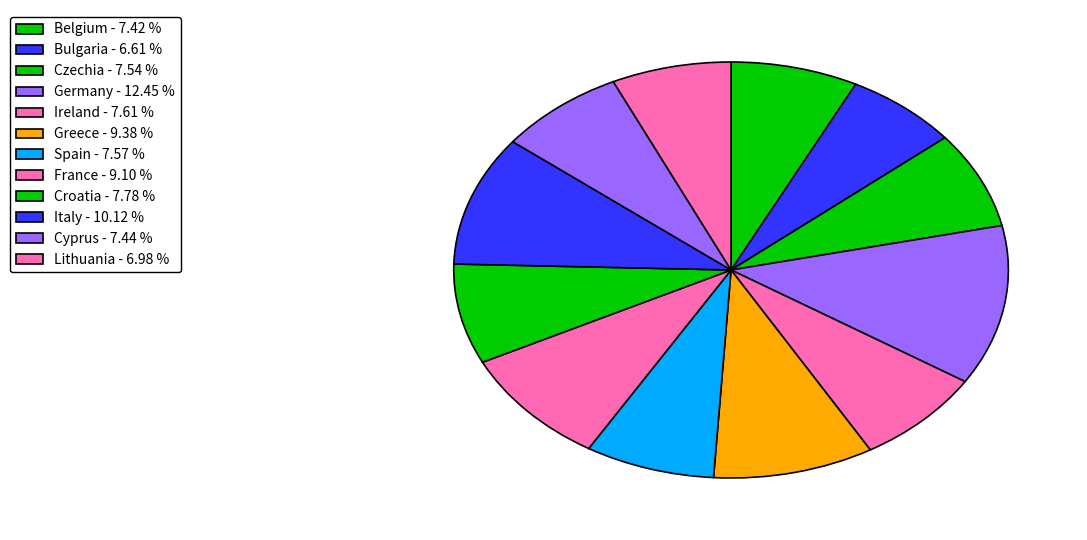

How many slices are in this pie chart?

12